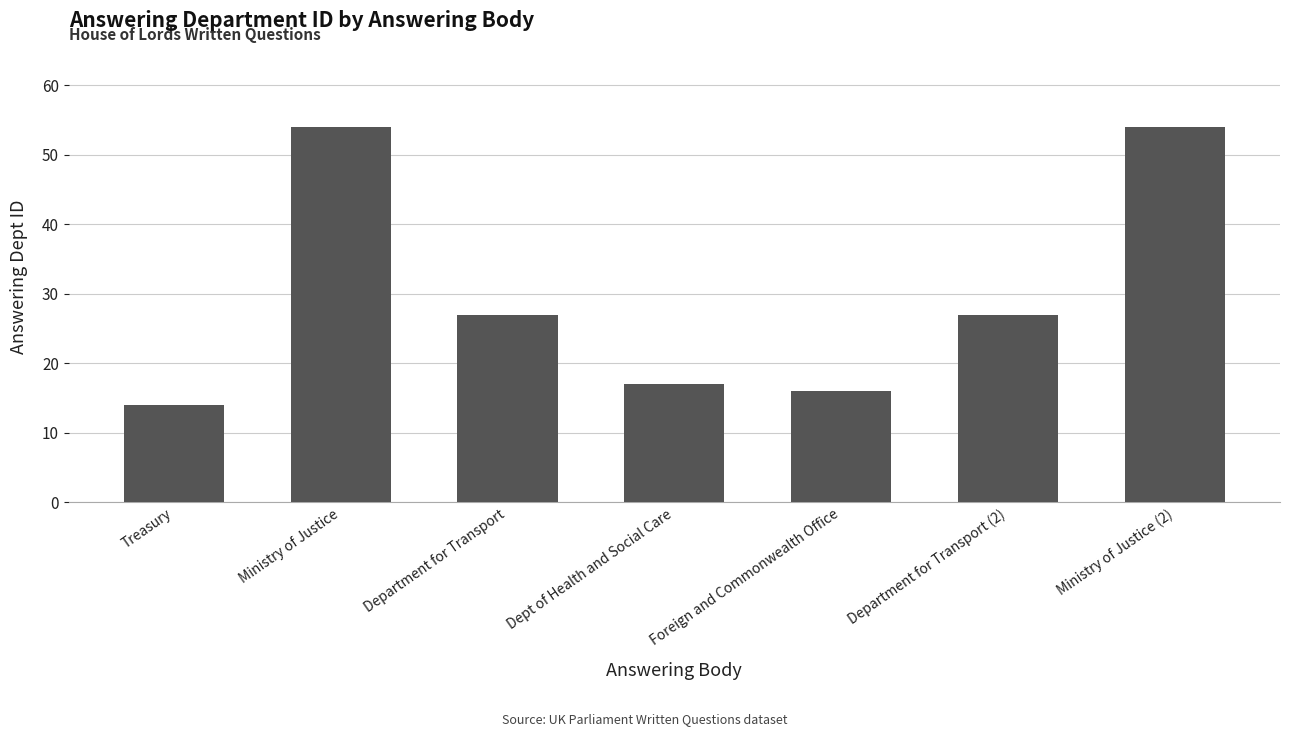

Which category has the lowest value across all series?

Treasury